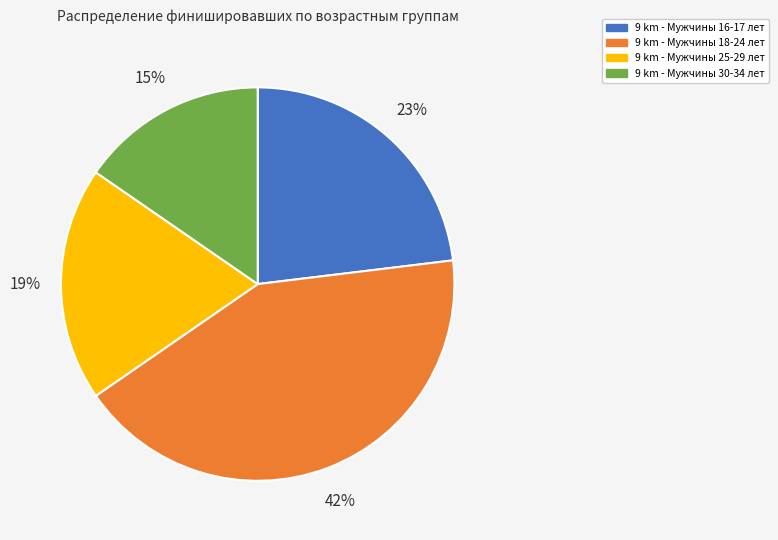

Which category has the smallest portion of the pie?

9 km - Мужчины 30-34 лет